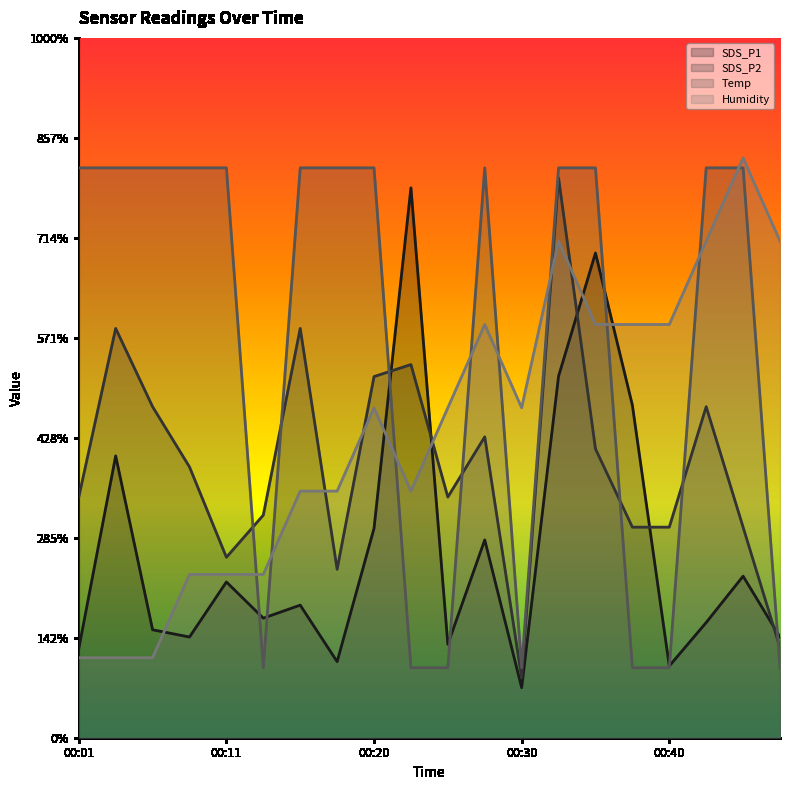

Which has a higher value, 00:33 or 00:08?

00:33